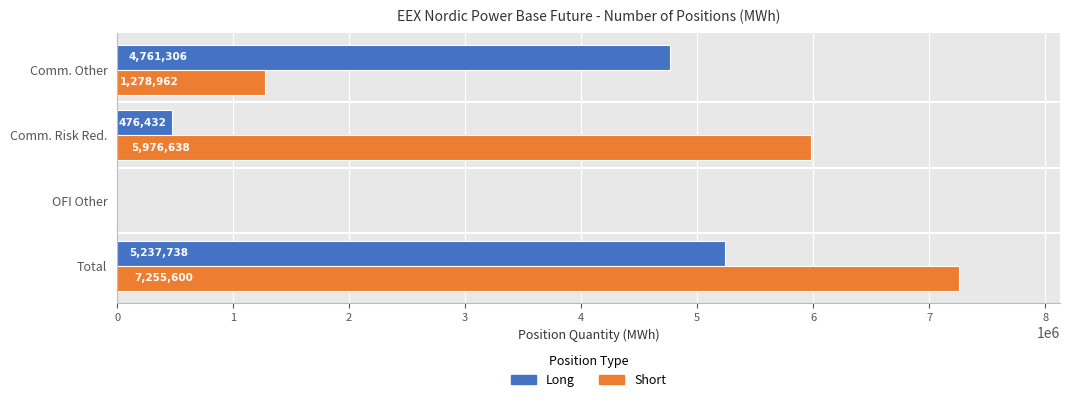

What is the average value of the Long series?

2618869